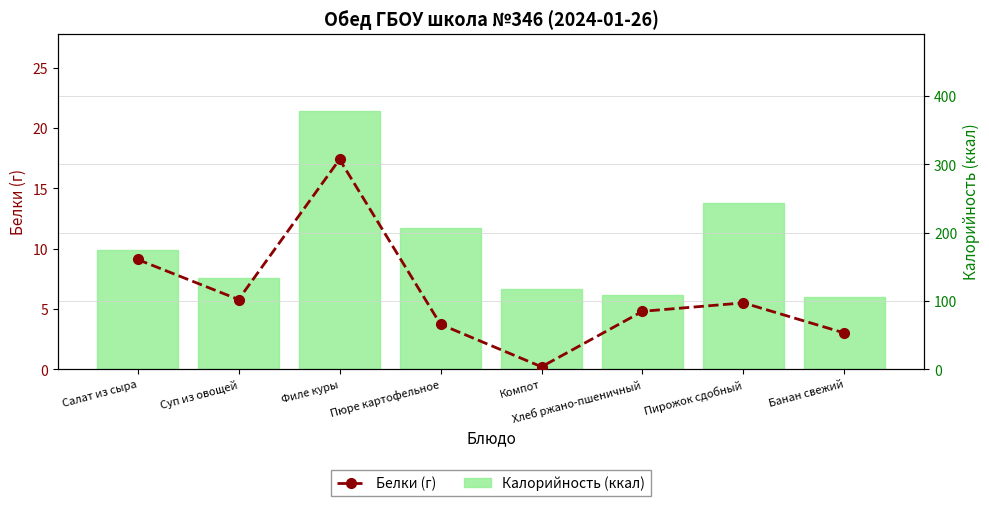

List the series in order of their overall mean, highest first.

Калорийность (ккал), Белки (г)